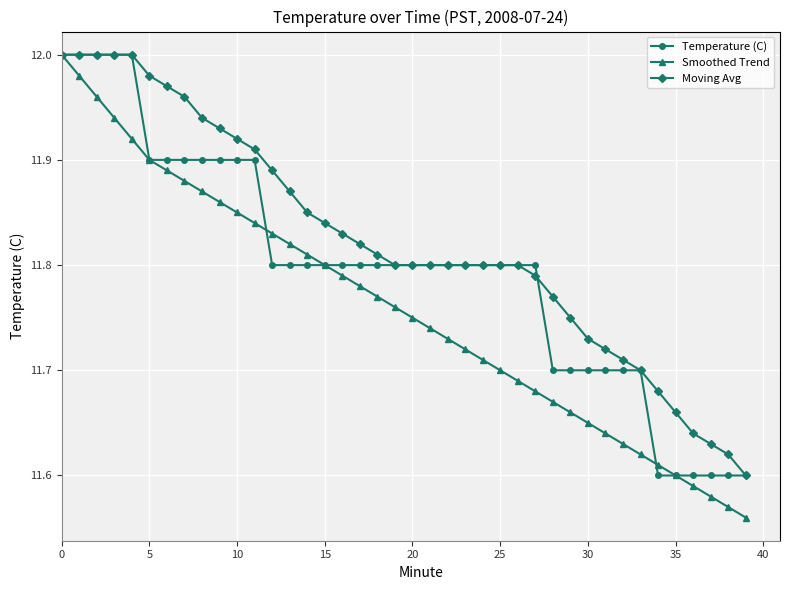

Rank the series by their average value, from highest to lowest.

Moving Avg, Temperature (C), Smoothed Trend